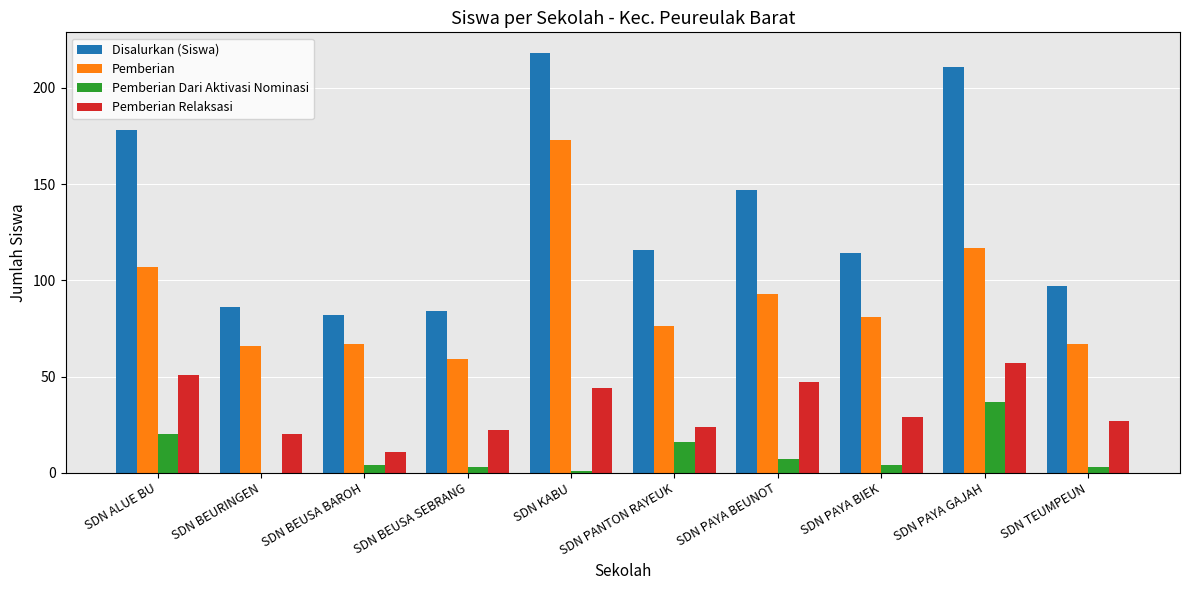

Is the value of Pemberian Relaksasi at SDN BEUSA SEBRANG greater than the value of Pemberian Dari Aktivasi Nominasi at SDN PANTON RAYEUK?

Yes